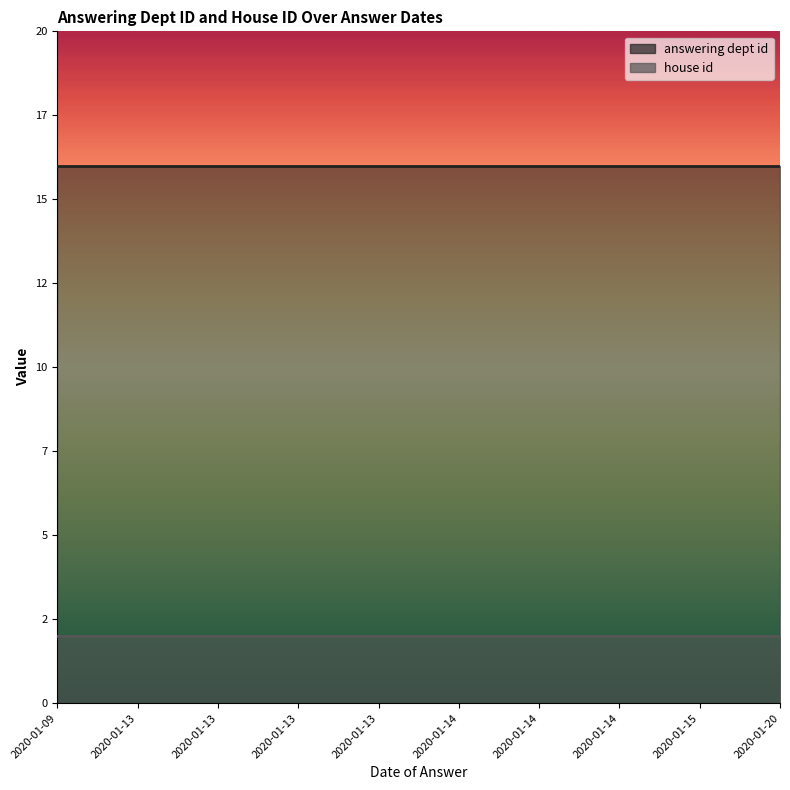

Which series has the widest spread of values?

answering dept id